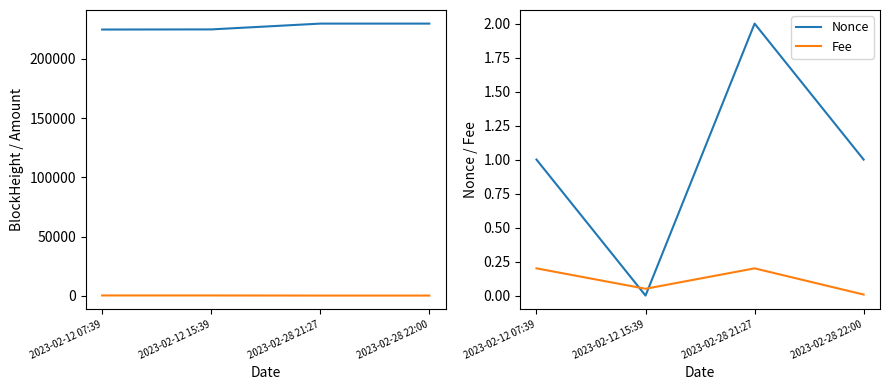

The Fee series shows 0.2 at 2023-02-12 07:39. True or false?

True